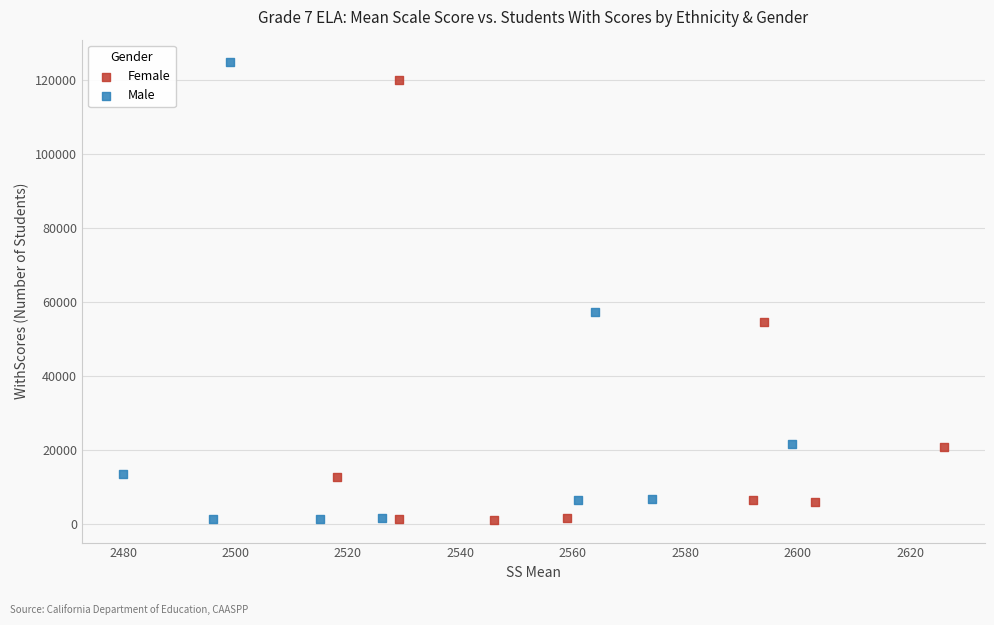

Which series has the largest Y range (max minus min)?

Male